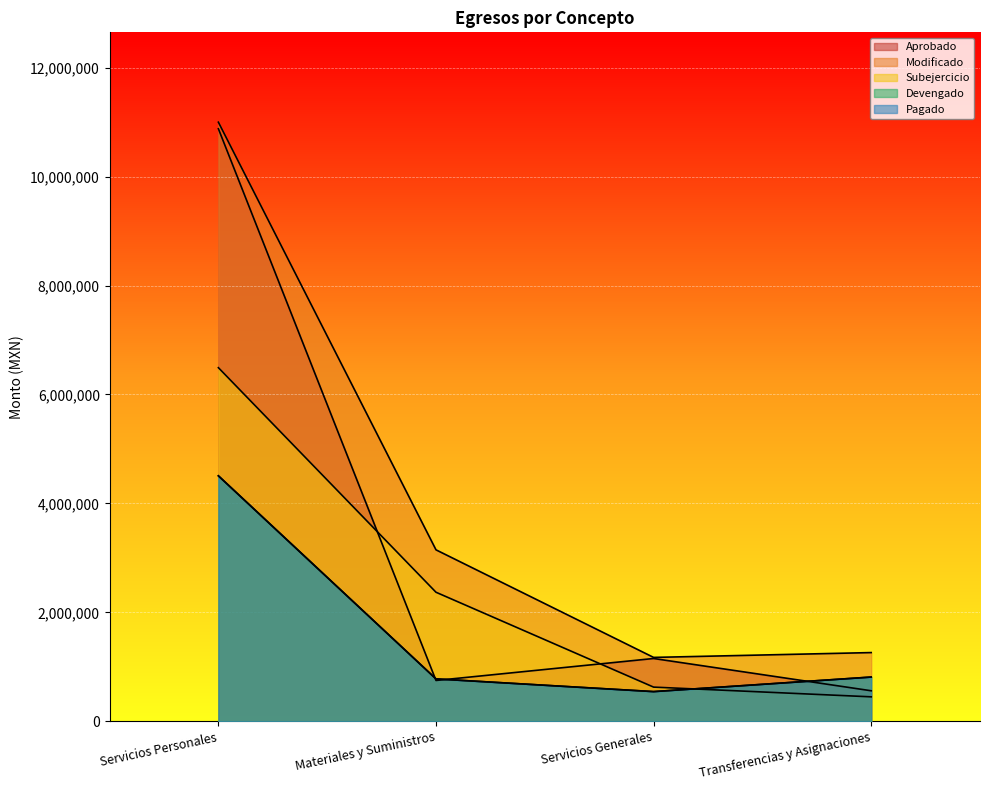

The value of Subejercicio at Servicios Personales is 3226222.6. True or false?

False